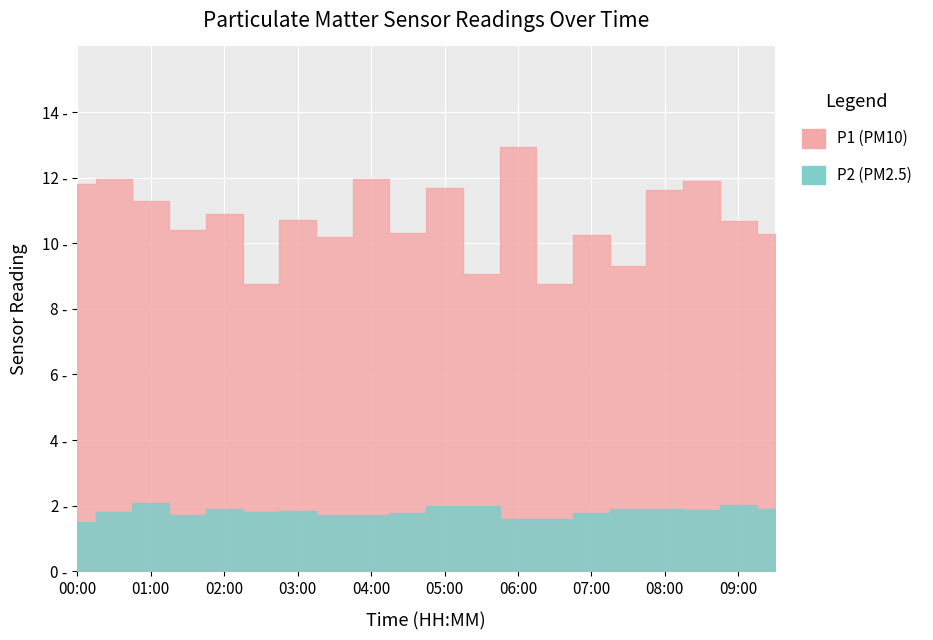

Where is the first local minimum for P1?

01:30